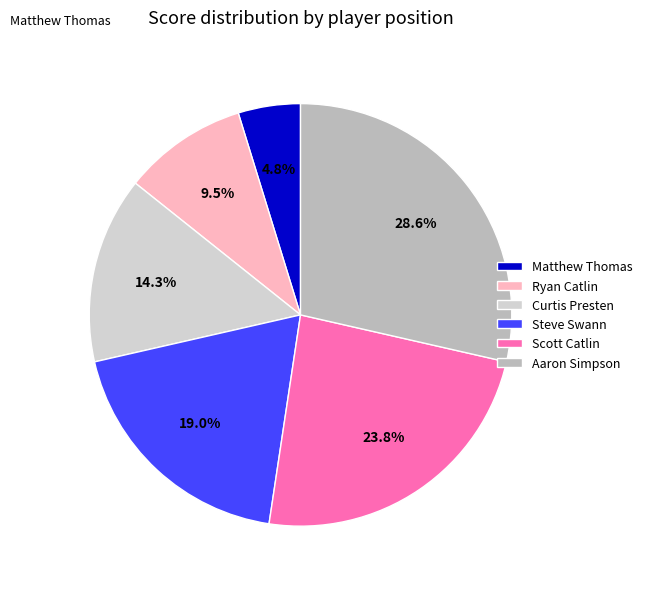

To the nearest percent, what portion does Steve Swann represent?

19%